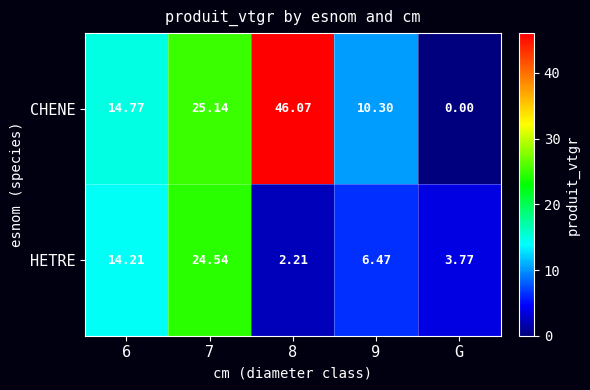

List the series in order of their overall mean, lowest first.

HETRE, CHENE